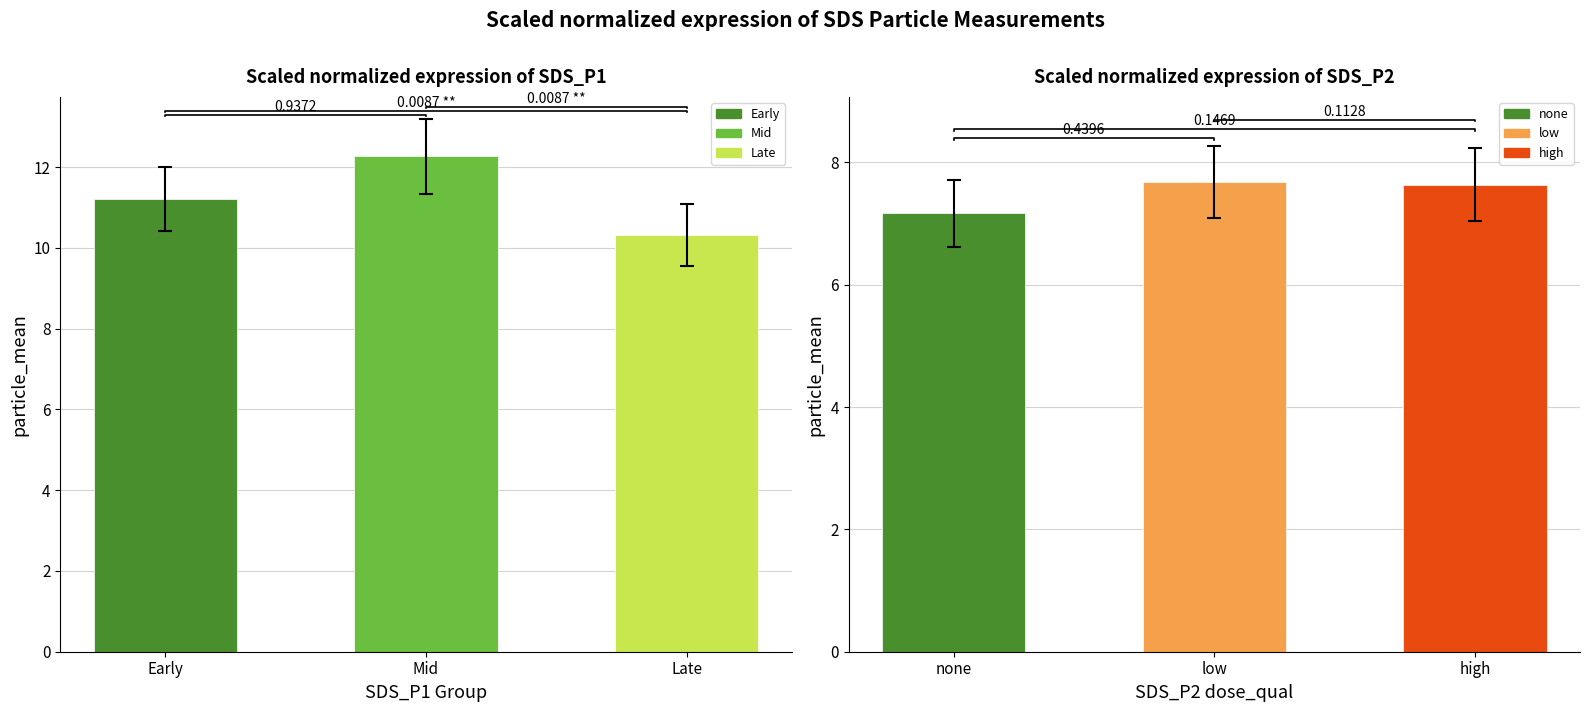

List the labels in order of value, smallest first.

Late, Early, Mid